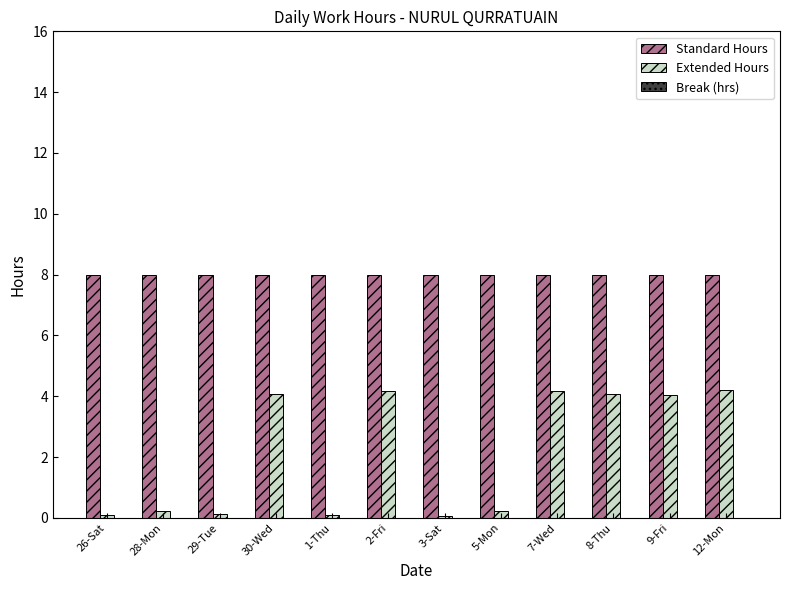

What is the difference between the maximum and second lowest values in the Extended Hours series?

4.1